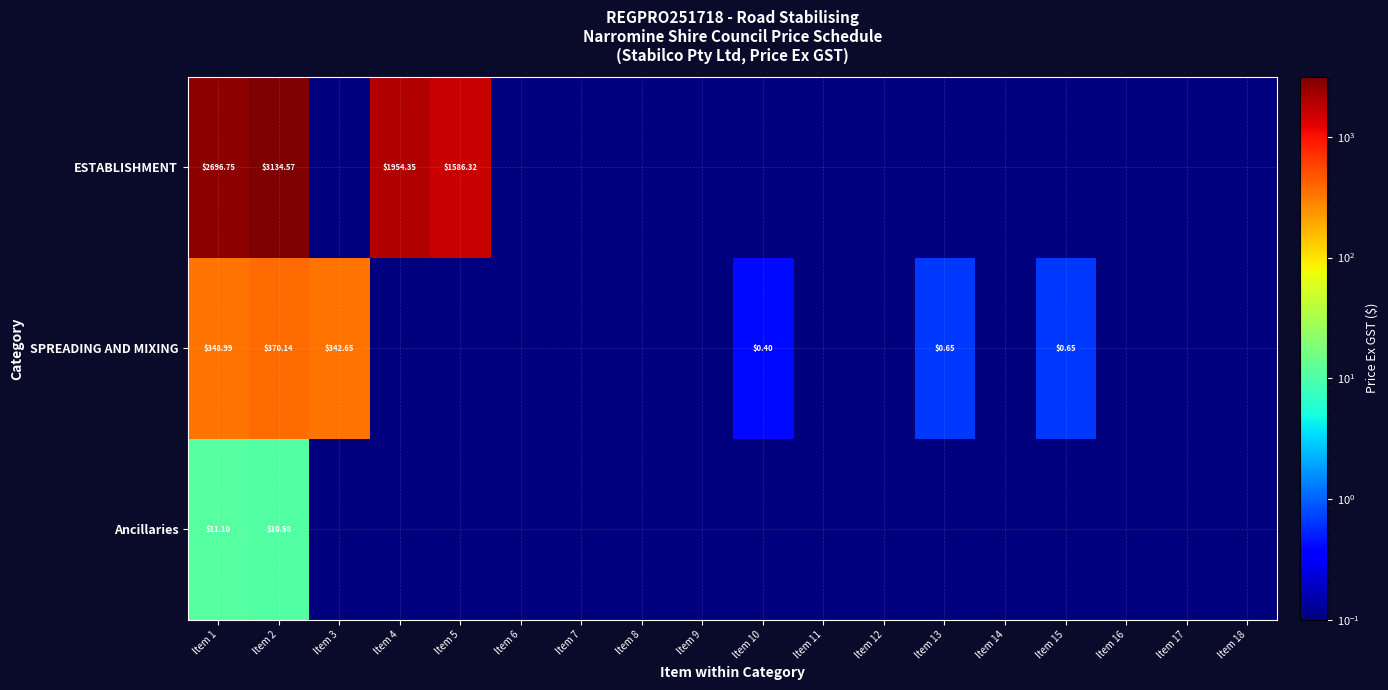

What is the sum of all ESTABLISHMENT values?

9372.7